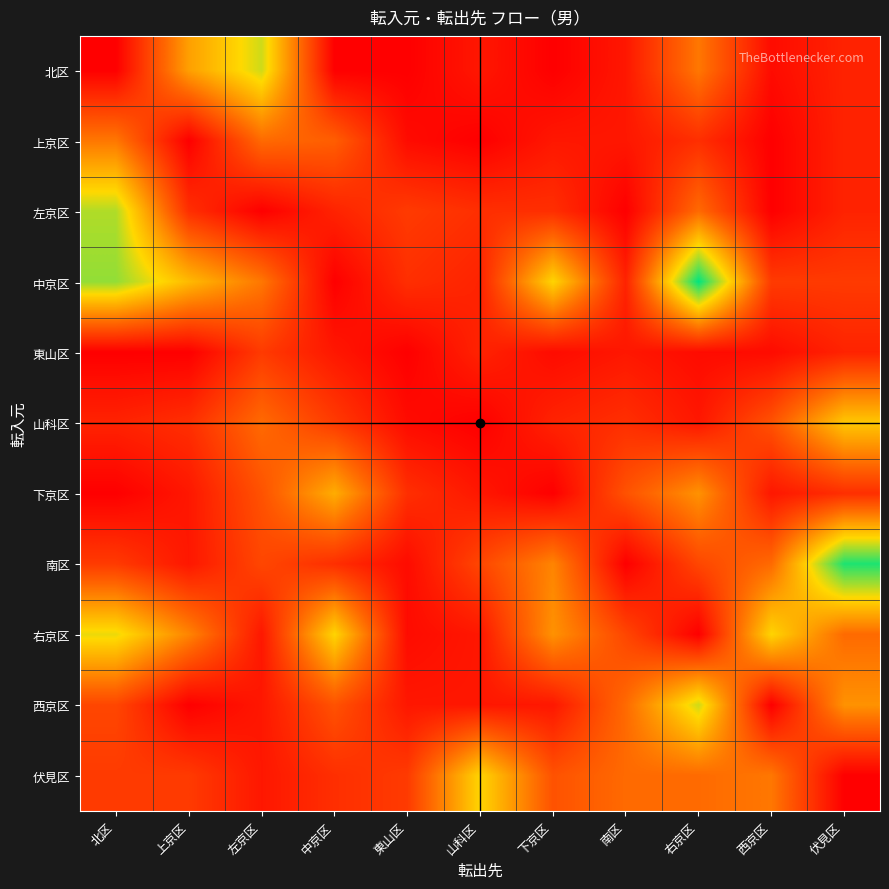

What is the difference between the highest and lowest values at 伏見区?

25